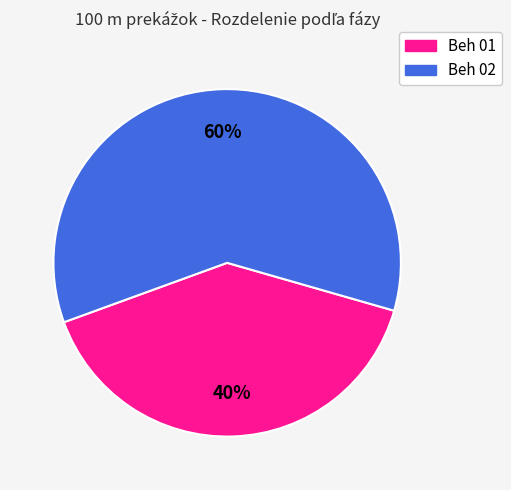

Is it true that Beh 01 is 40% of the pie?

True